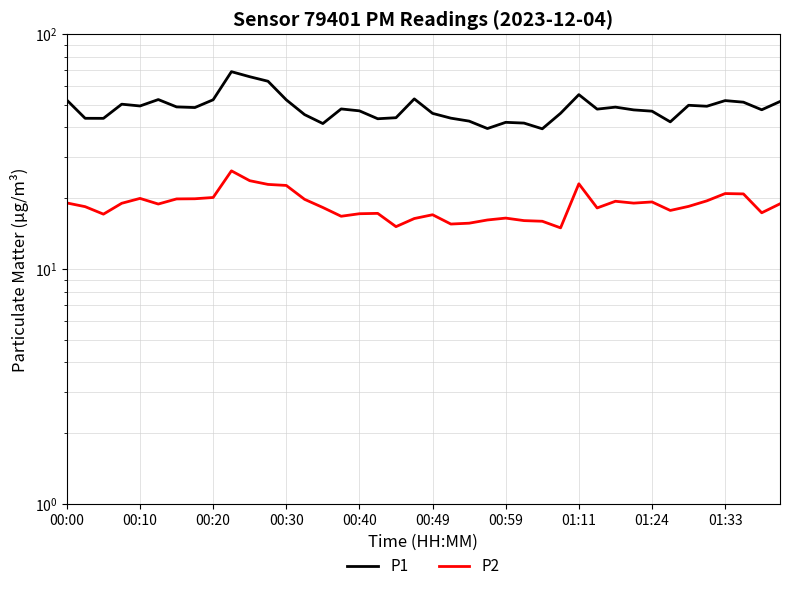

What is the approximate value of P2 at 29?

18.2